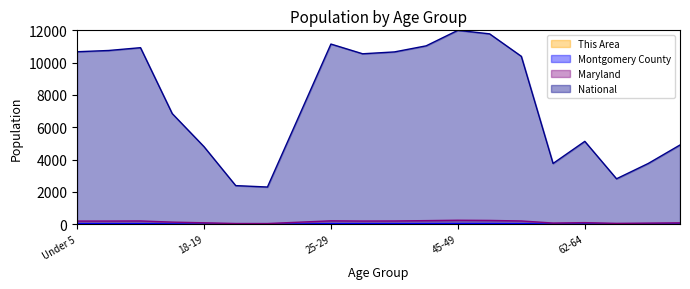

Reading left to right, what are all the values shown in this chart?

This Area: Under 5=0.1	5 to 9=0.0	10 to 14=0.0	15 to 17=0.0	18-19=0.0	20=0.0	21=0.0	22-24=0.0	25-29=0.0	30-34=0.1	35-39=0.1	40-44=0.1	45-49=0.0	50-54=0.1	55-59=0.1	60-61=0.0	62-64=0.0	65-66=0.0	67-69=0.0	70-74=0.0
Montgomery County: Under 5=33.7	5 to 9=34.0	10 to 14=34.2	15 to 17=21.6	18-19=10.1	20=4.7	21=4.7	22-24=19.1	25-29=35.0	30-34=35.0	35-39=36.0	40-44=38.2	45-49=41.1	50-54=40.0	55-59=34.8	60-61=12.1	62-64=16.0	65-66=8.6	67-69=10.9	70-74=13.6
Maryland: Under 5=192.6	5 to 9=193.9	10 to 14=200.3	15 to 17=128.2	18-19=86.5	20=42.8	21=40.9	22-24=124.3	25-29=208.0	30-34=194.7	35-39=199.4	40-44=221.0	45-49=243.9	50-54=232.8	55-59=199.7	60-61=71.3	62-64=96.7	65-66=51.8	67-69=68.0	70-74=84.4
National: Under 5=10675.1	5 to 9=10752.9	10 to 14=10926.5	15 to 17=6845.5	18-19=4801.4	20=2388.1	21=2301.0	22-24=6717.8	25-29=11150.9	30-34=10548.7	35-39=10663.6	40-44=11039.5	45-49=12000.0	50-54=11783.1	55-59=10391.6	60-61=3759.1	62-64=5128.0	65-66=2811.2	67-69=3760.0	70-74=4902.9